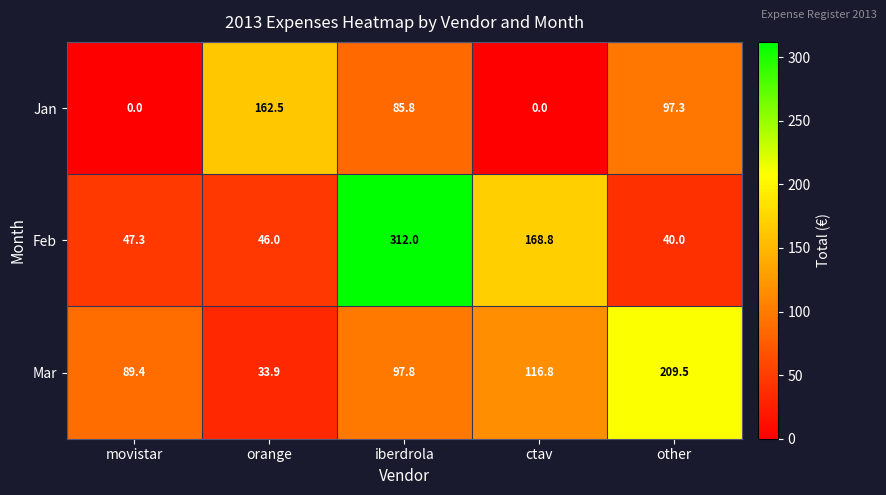

What is the sum of the Jan values at orange and ctav?

162.5